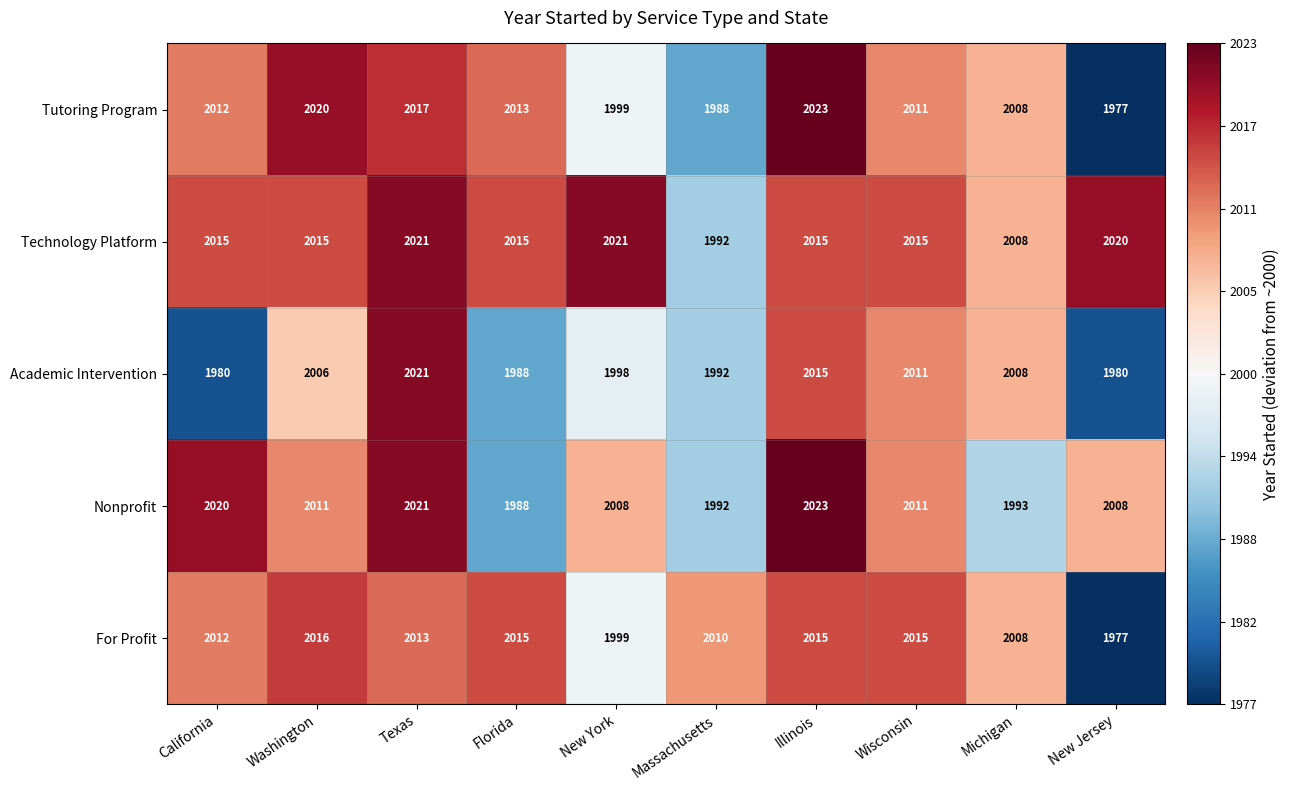

What is the minimum value for Nonprofit?

1988